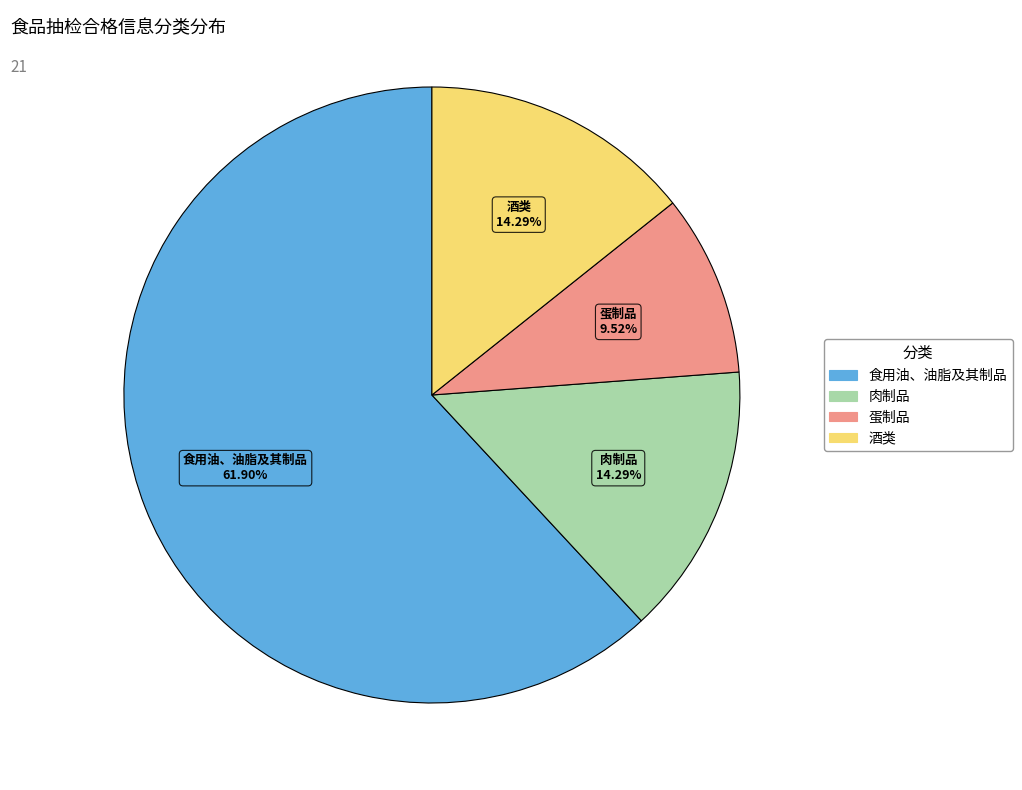

How many slices are in this pie chart?

4